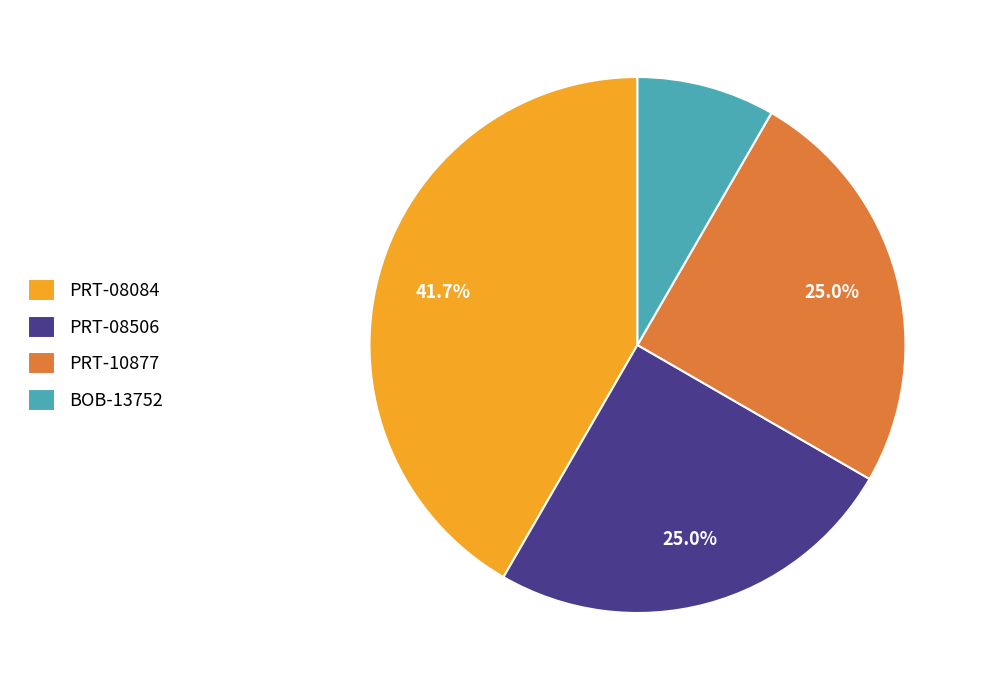

Is it true that PRT-08084 is 49% of the pie?

False